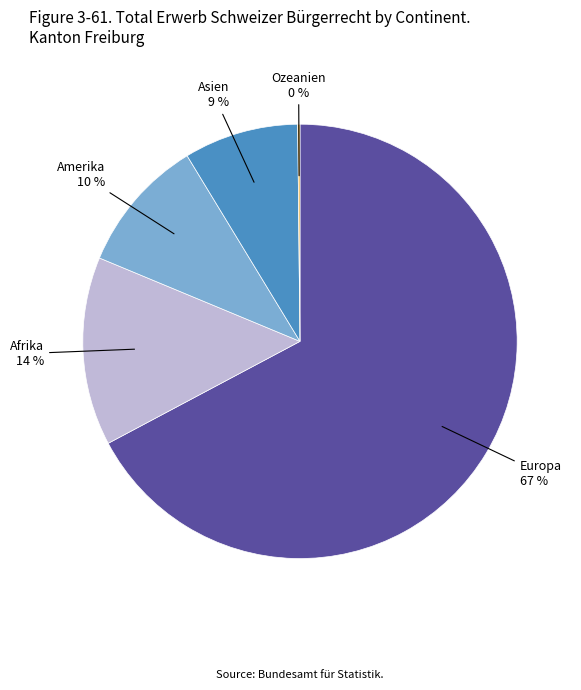

To the nearest percent, what is the average slice percentage?

20%